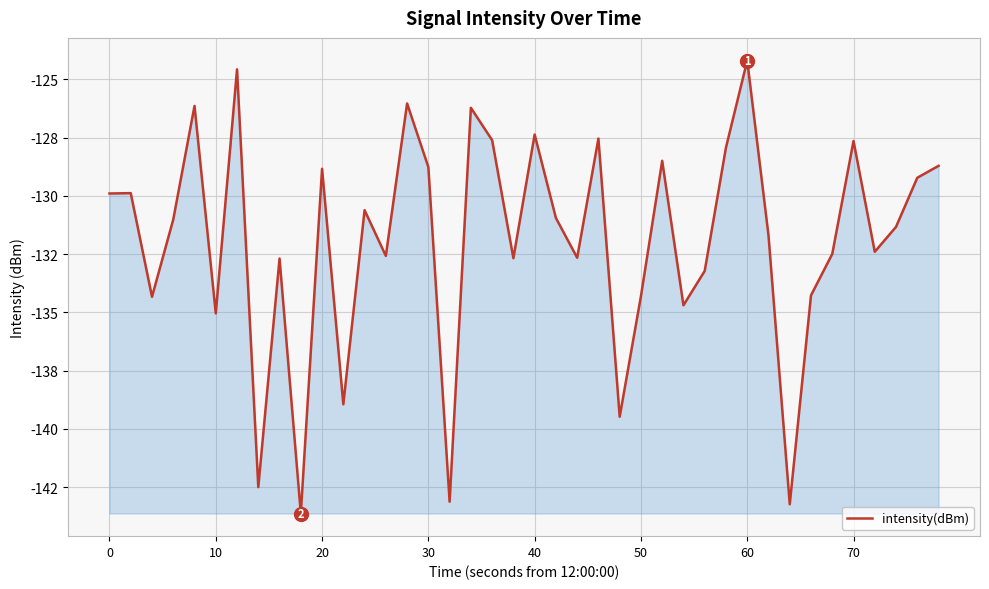

What is the average value?

-131.9